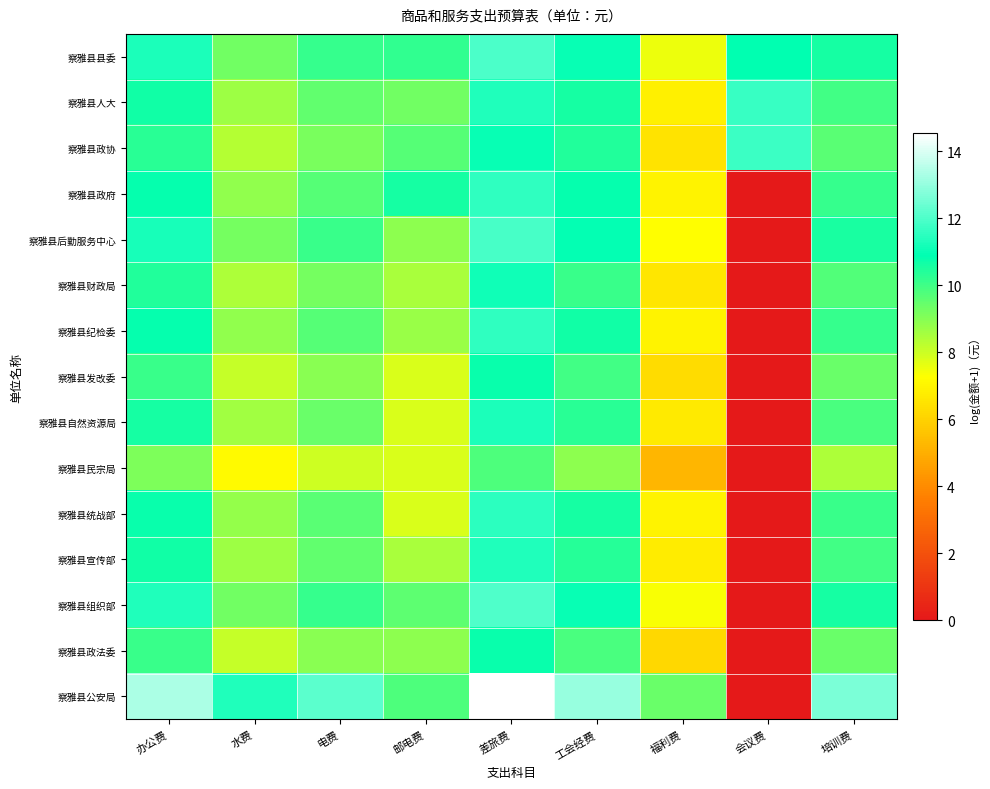

How many categories are shown in the chart?

9